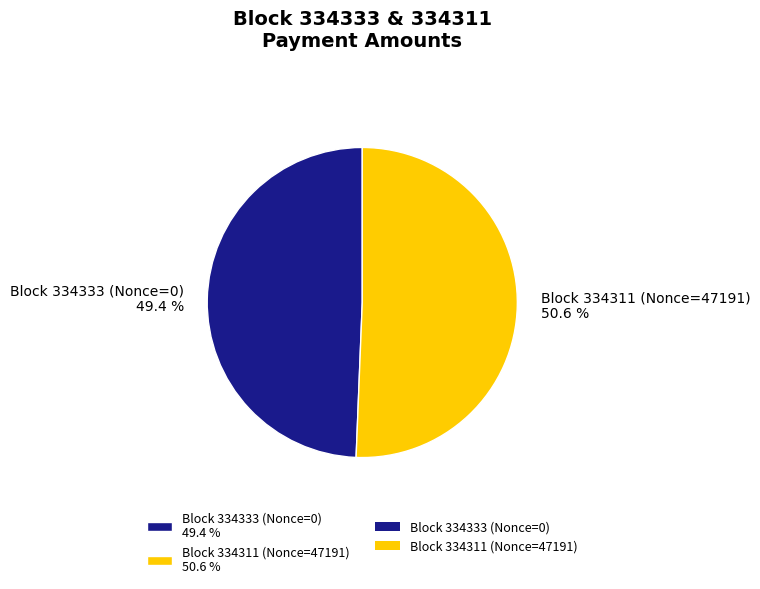

How many slices are in this pie chart?

2